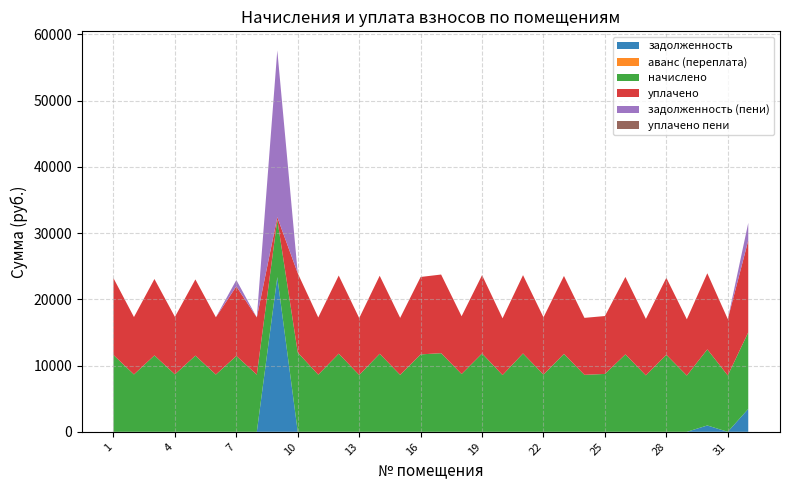

Reading right to left, extract all data points from this chart.

задолженность: 3456.2	0.0	957.4	0.0	0.0	0.0	0.0	0.0	0.0	0.0	0.0	0.0	0.0	0.0	0.0	0.0	0.0	0.0	0.0	0.0	0.0	0.0	0.0	23367.8	0.0	0.0	0.0	0.0	0.0	0.0	0.0	0.0
аванс (переплата): 0.0	0.0	0.0	0.0	0.0	0.0	0.0	0.0	0.0	0.0	0.0	0.0	0.0	0.0	0.0	0.0	0.0	0.0	0.0	0.0	0.0	0.0	0.0	0.0	0.0	0.0	0.0	0.0	0.0	0.0	0.0	0.0
начислено: 11566.1	8509.4	11489.3	8494.1	11627.5	8524.8	11689.0	8739.8	8601.6	11765.8	8647.7	11827.2	8570.9	11827.2	8724.5	11873.2	11689.0	8601.6	11781.1	8586.2	11796.5	8632.3	11965.4	8678.4	8632.3	11458.6	8647.7	11504.6	8678.4	11535.4	8663.0	11596.8
уплачено: 13862.4	8509.4	11489.3	8494.1	11627.5	8524.8	11689.0	8739.8	8601.6	11765.8	8647.7	11827.2	8570.9	11827.2	8724.5	11873.2	11689.0	8601.6	11781.1	8586.2	11796.5	8632.3	11965.4	361.6	8632.3	10503.7	8647.7	11504.6	8678.4	11535.4	8663.0	11596.8
задолженность (пени): 2655.3	0.0	0.0	0.0	0.0	0.0	0.0	0.0	0.0	0.0	0.0	0.0	0.0	0.0	0.0	0.0	0.0	0.0	0.0	0.0	0.0	0.0	0.0	25175.8	0.0	954.9	0.0	0.0	0.0	0.0	0.0	0.0
уплачено пени: 0.0	0.0	0.0	0.0	0.0	0.0	0.0	0.0	0.0	0.0	0.0	0.0	0.0	0.0	0.0	0.0	0.0	0.0	0.0	0.0	0.0	0.0	0.0	0.0	0.0	0.0	0.0	0.0	0.0	0.0	0.0	0.0